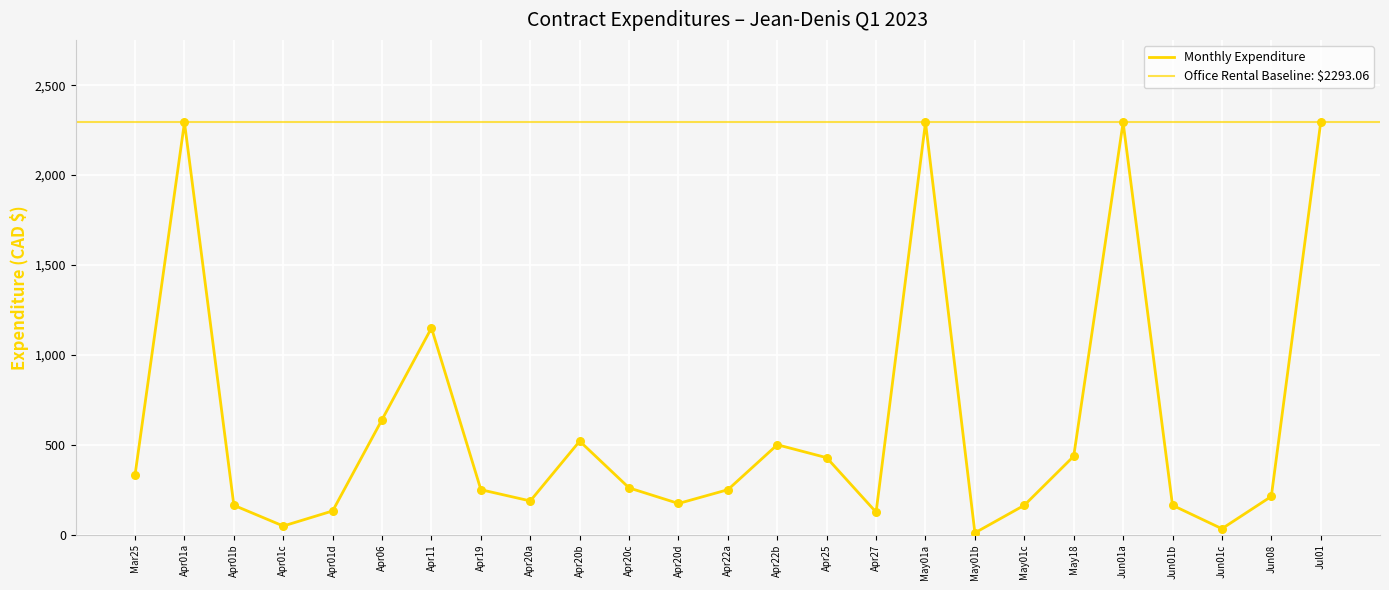

Which has a higher value, Apr20a or Jun01a?

Jun01a